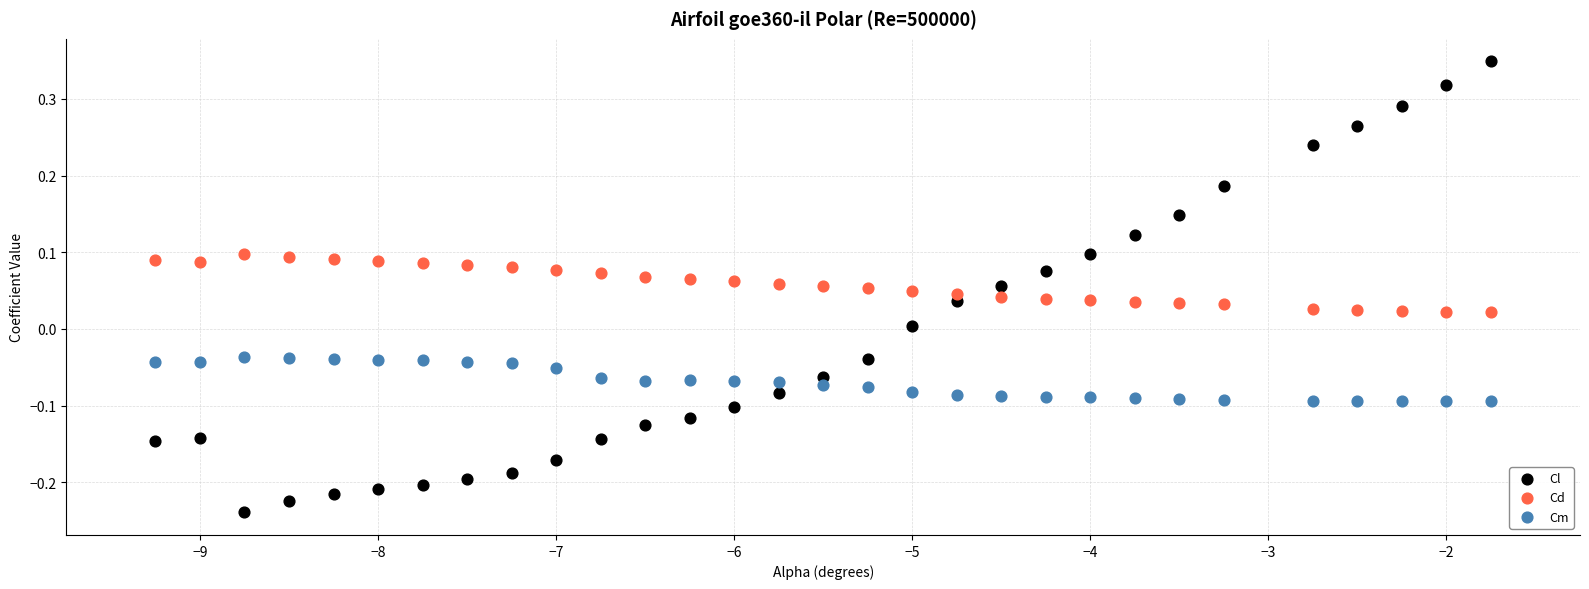

Which series reaches the maximum Y coordinate?

Cl